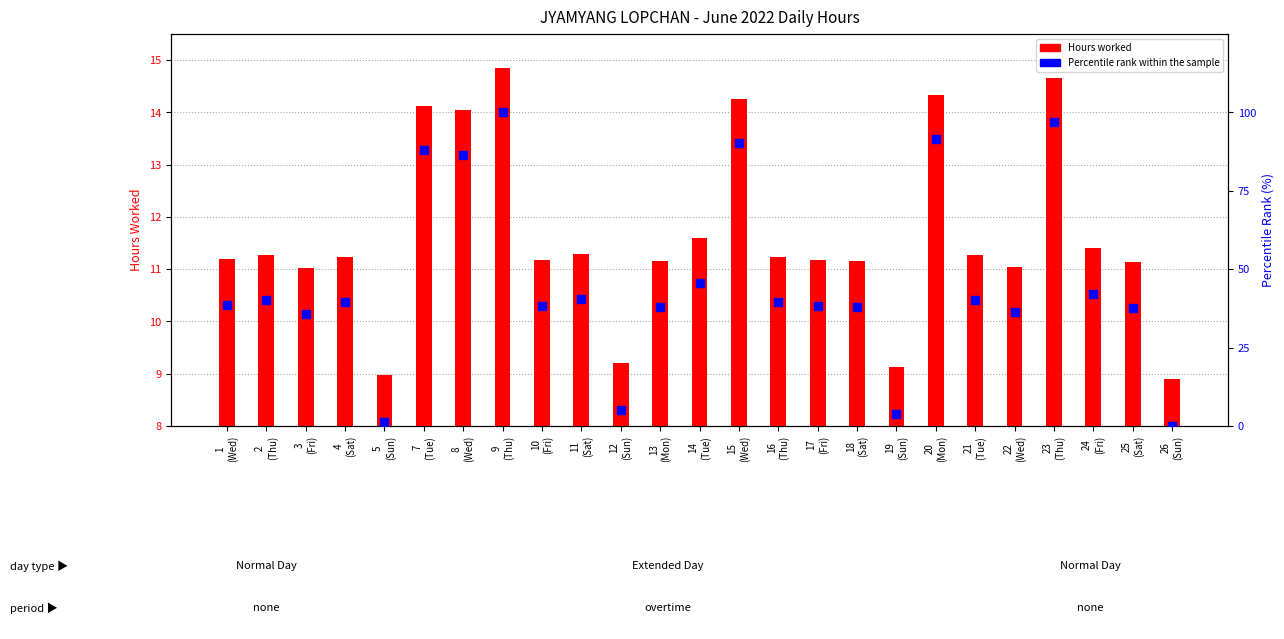

Which series has the largest total across all categories?

Percentile rank within sample